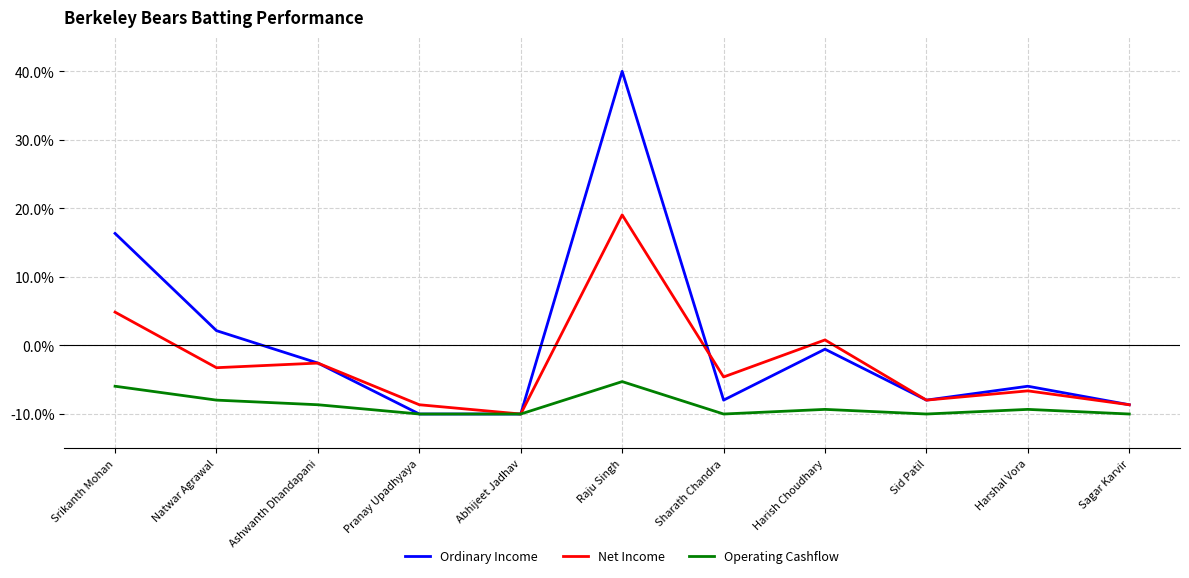

What position from the right is Harshal Vora?

2